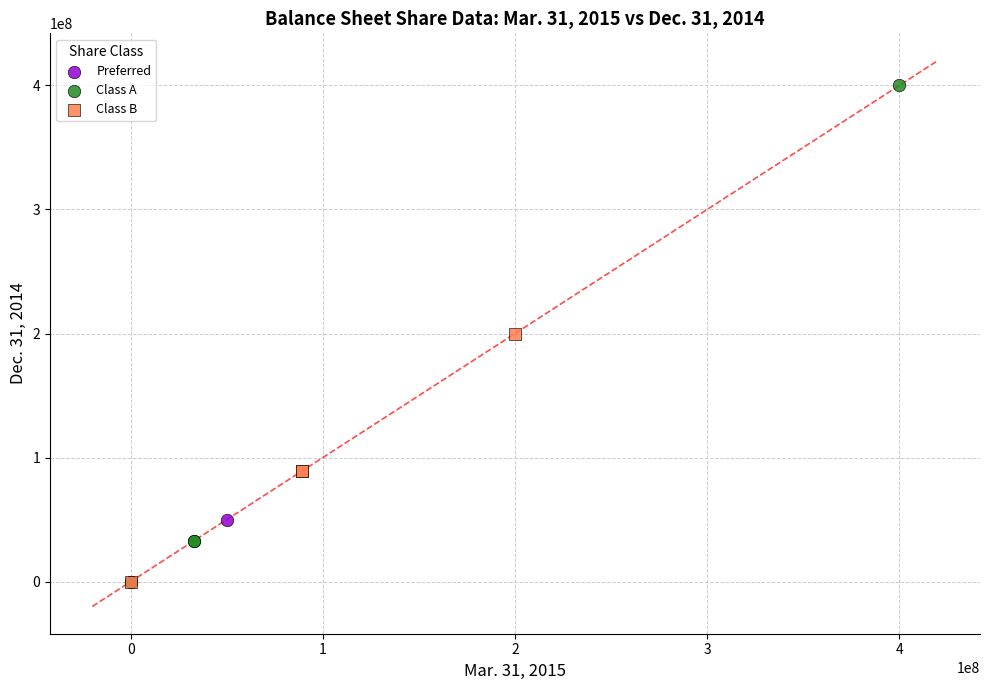

Which series contains the highest Y value?

Class A